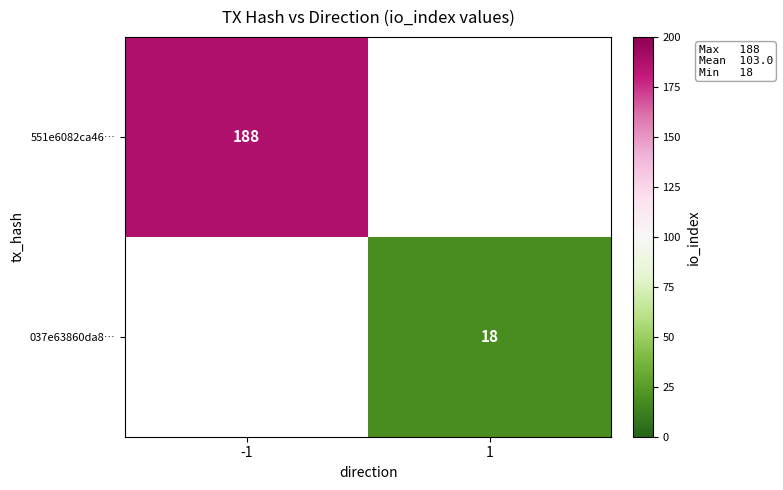

The 037e63860da8… series shows 6 at 1. True or false?

False